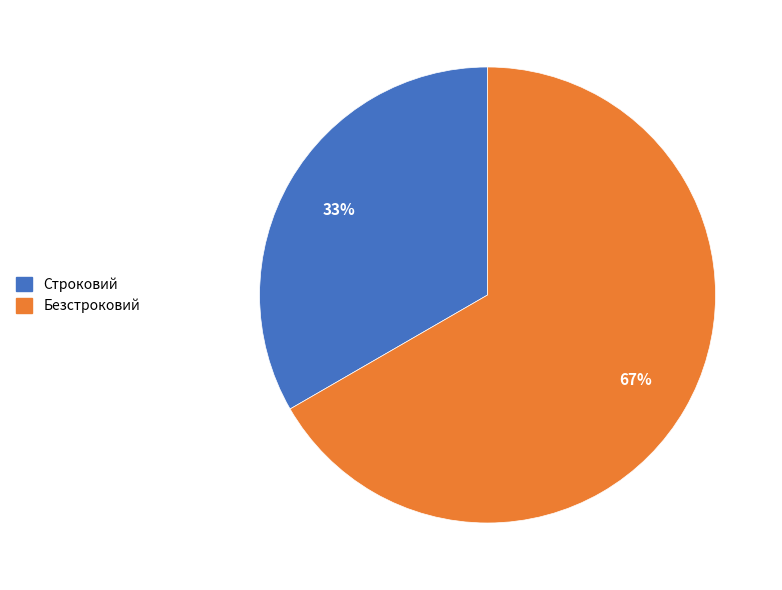

Do Строковий and Безстроковий together represent more than half of the pie?

Yes